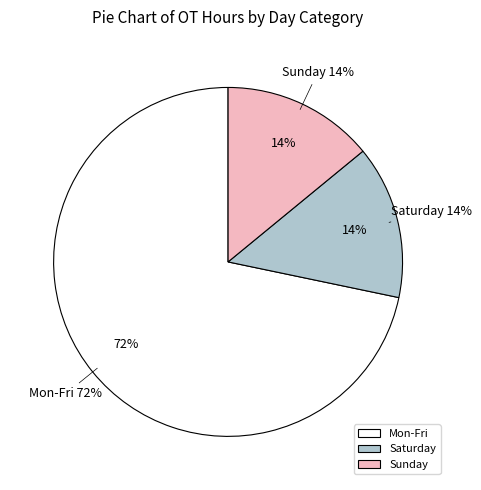

The Fri slice represents 28% of the pie. True or false?

False